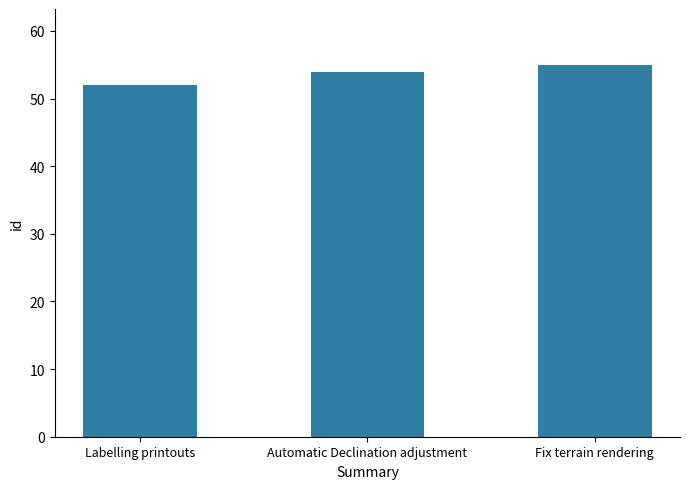

Which label corresponds to the largest value in the chart?

Fix terrain rendering